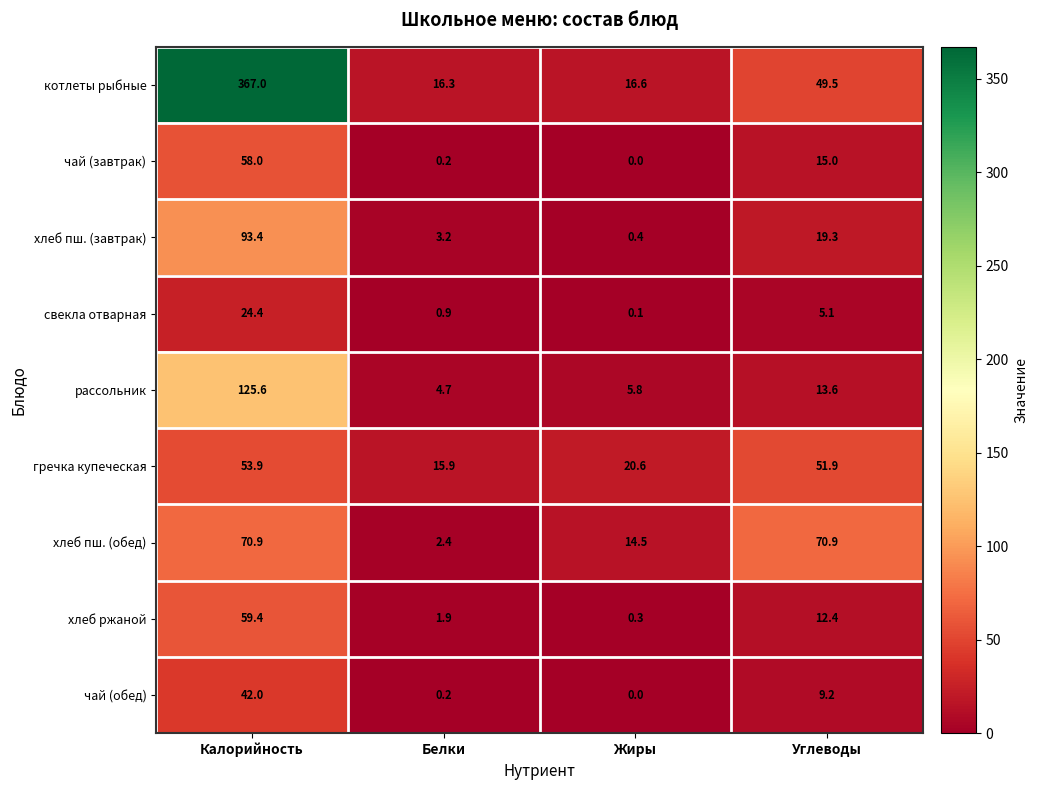

The гречка купеческая series shows 27.7 at Углеводы. True or false?

False